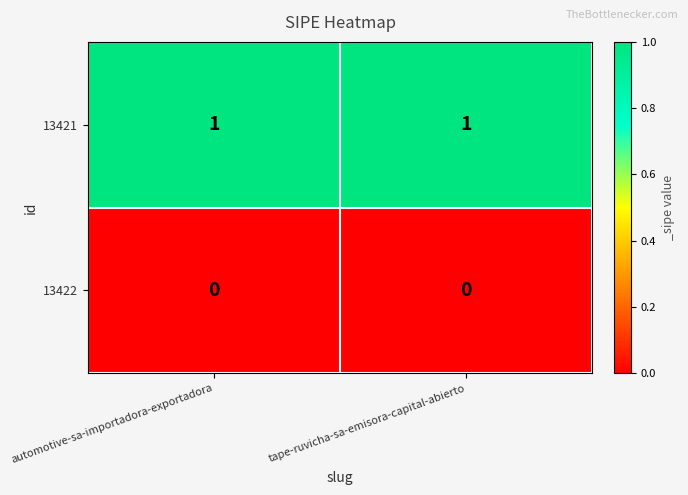

Is the value of 13421 at automotive-sa-importadora-exportadora greater than the value of 13422 at automotive-sa-importadora-exportadora?

Yes